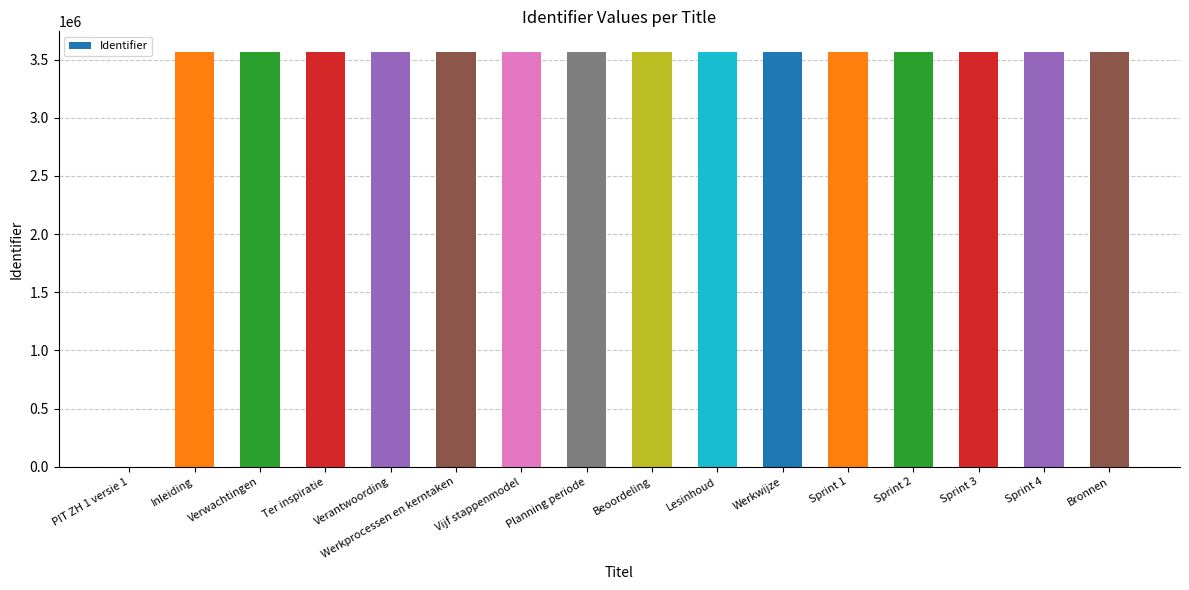

What is the sum of all values?

53480245